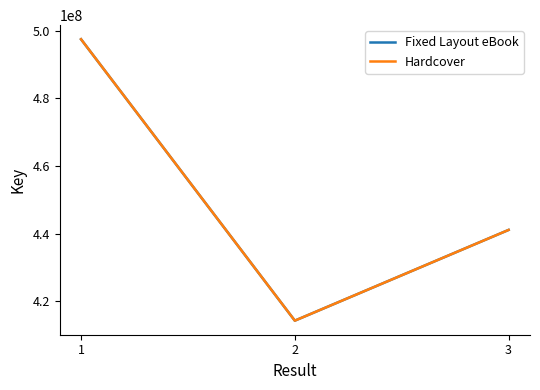

Is this an area chart (filled region under the line)?

No